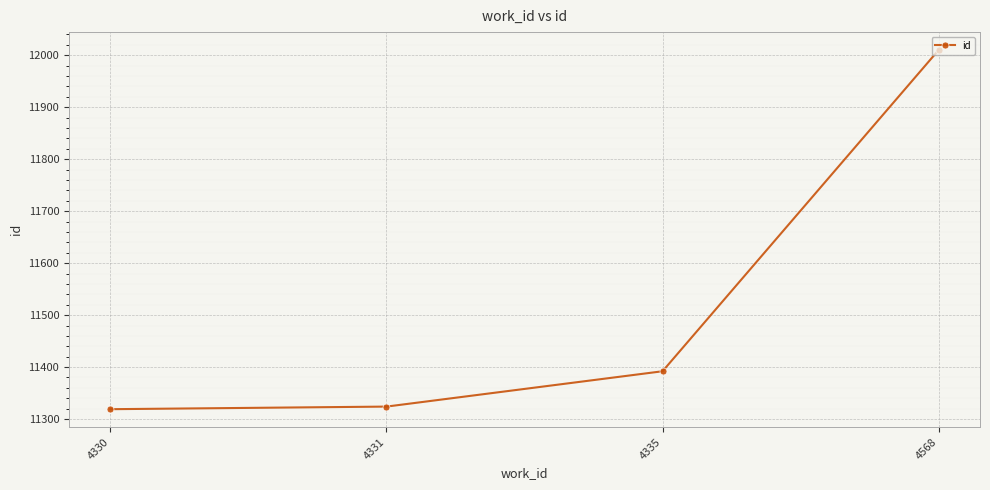

What is the ratio of the value at 4568 to the value at 4331?

1.1